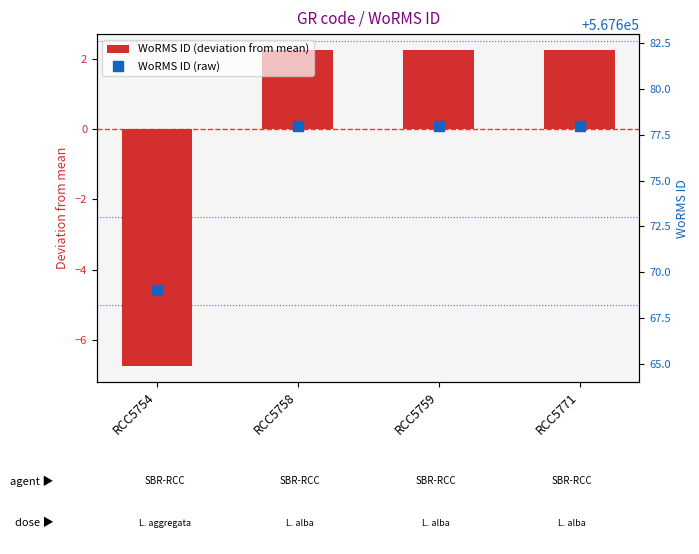

At how many categories does at least one series exceed 47868?

4